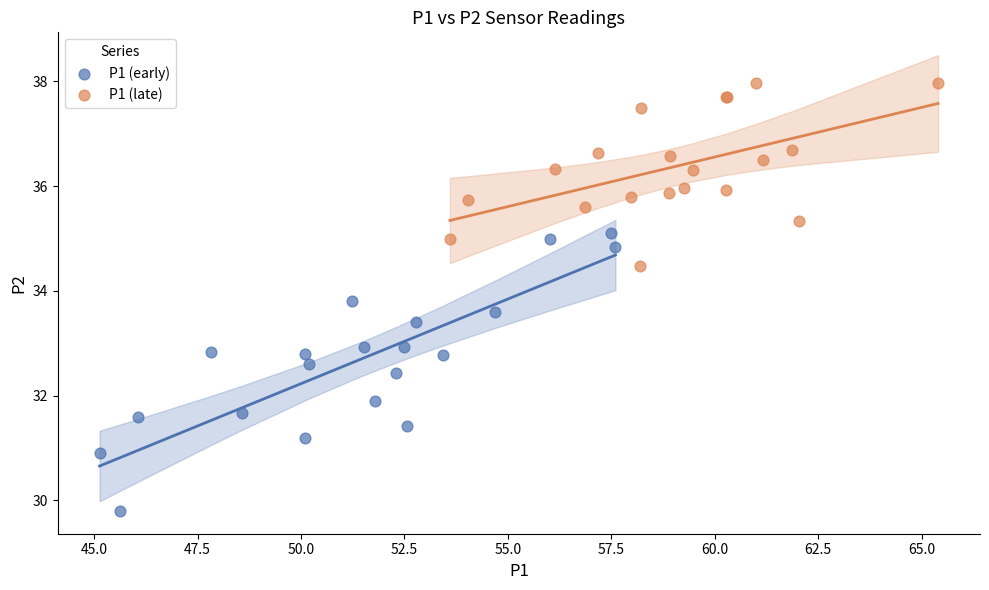

Which series contains the highest Y value?

P1 (late)